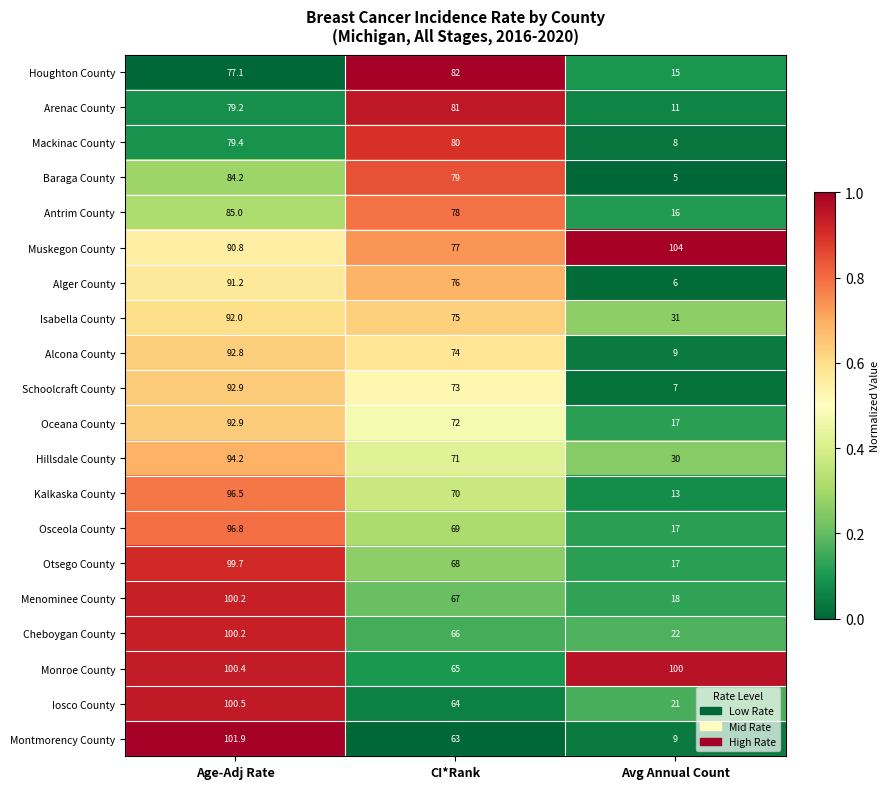

Which label corresponds to the smallest value in the chart?

Avg Annual Count